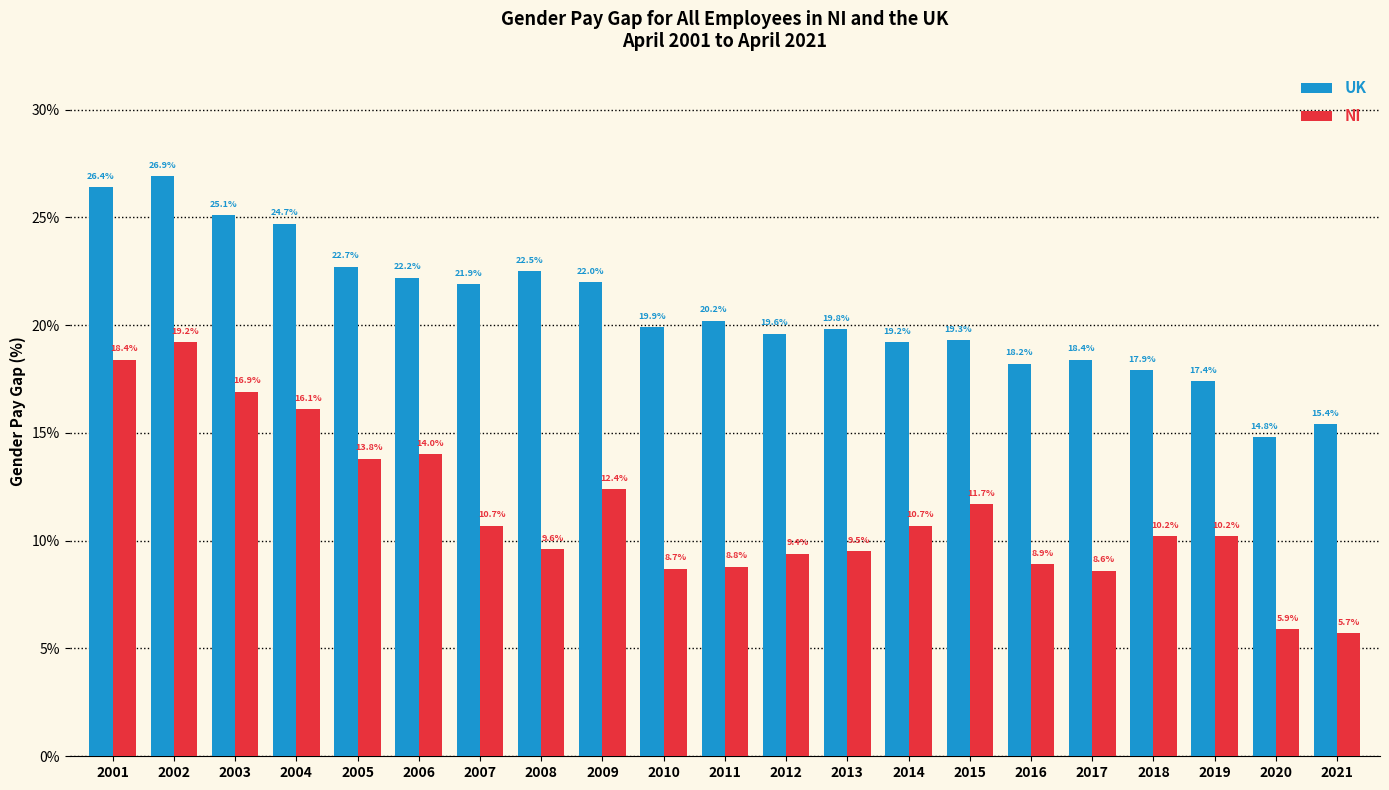

Reading right to left, what are all the values shown in this chart?

UK: 2021=15.4	2020=14.8	2019=17.4	2018=17.9	2017=18.4	2016=18.2	2015=19.3	2014=19.2	2013=19.8	2012=19.6	2011=20.2	2010=19.9	2009=22.0	2008=22.5	2007=21.9	2006=22.2	2005=22.7	2004=24.7	2003=25.1	2002=26.9	2001=26.4
NI: 2021=5.7	2020=5.9	2019=10.2	2018=10.2	2017=8.6	2016=8.9	2015=11.7	2014=10.7	2013=9.5	2012=9.4	2011=8.8	2010=8.7	2009=12.4	2008=9.6	2007=10.7	2006=14.0	2005=13.8	2004=16.1	2003=16.9	2002=19.2	2001=18.4